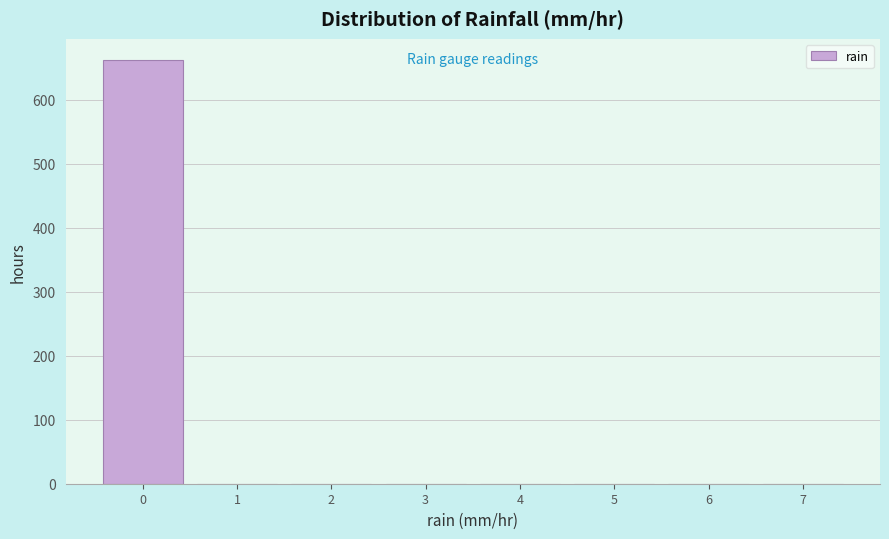

Reading left to right, list all the values displayed in this chart.

0=662	1=0	2=0	3=0	4=0	5=0	6=0	7=0